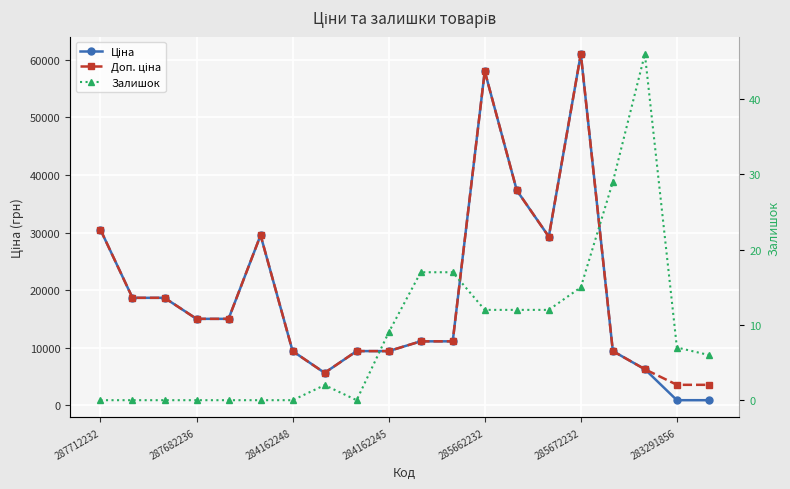

The Ціна series shows 12077.3 at 13. True or false?

False